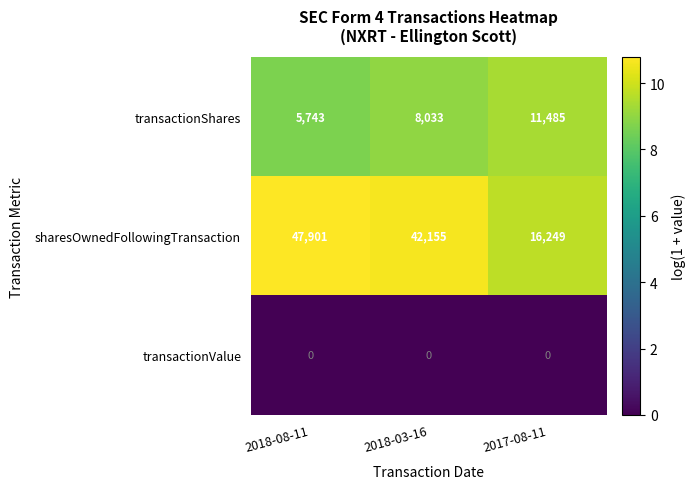

Which category has the highest value across all series?

2018-08-11